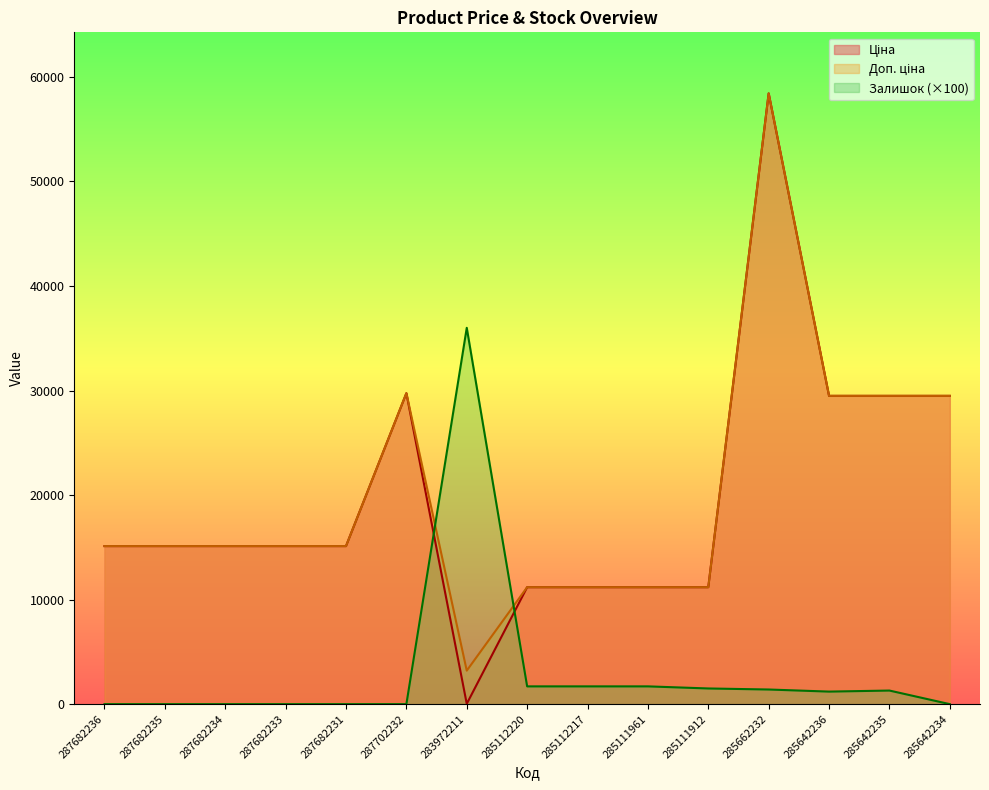

Which series has the largest total across all categories?

Доп. ціна